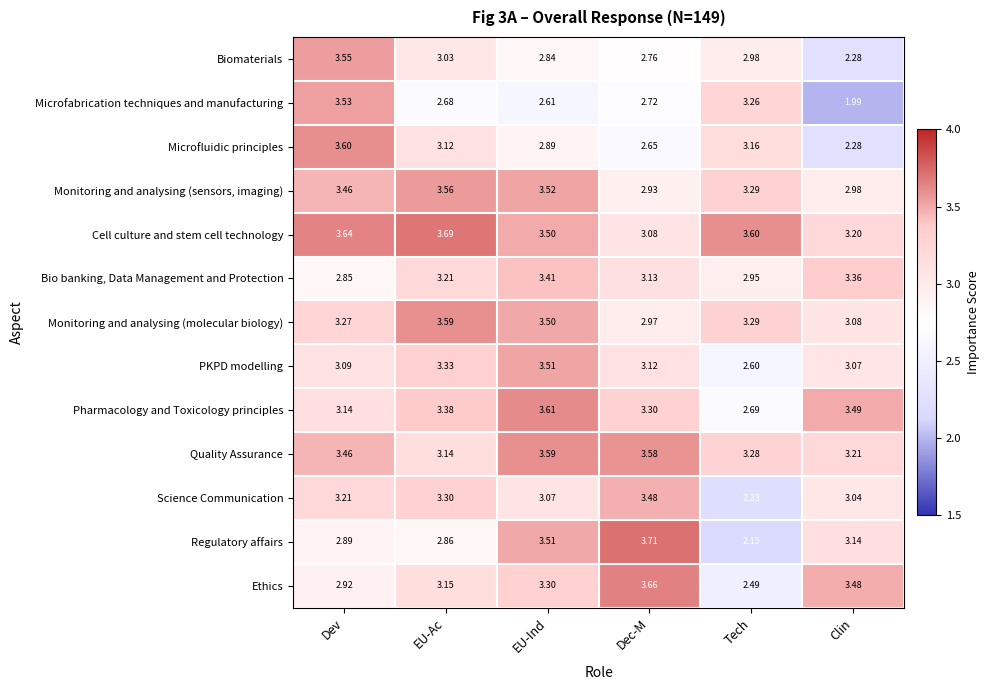

At which label does Bio banking, Data Management and Protection reach its minimum?

Dev